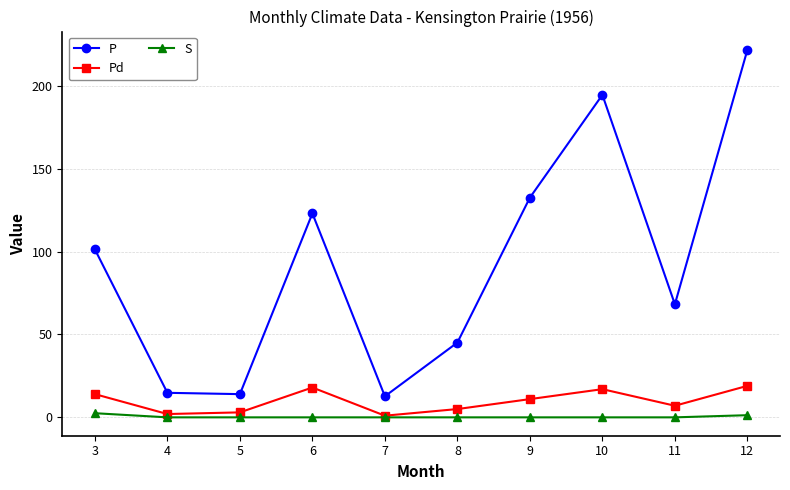

Is the value of S at 12 greater than the value of P at 11?

No